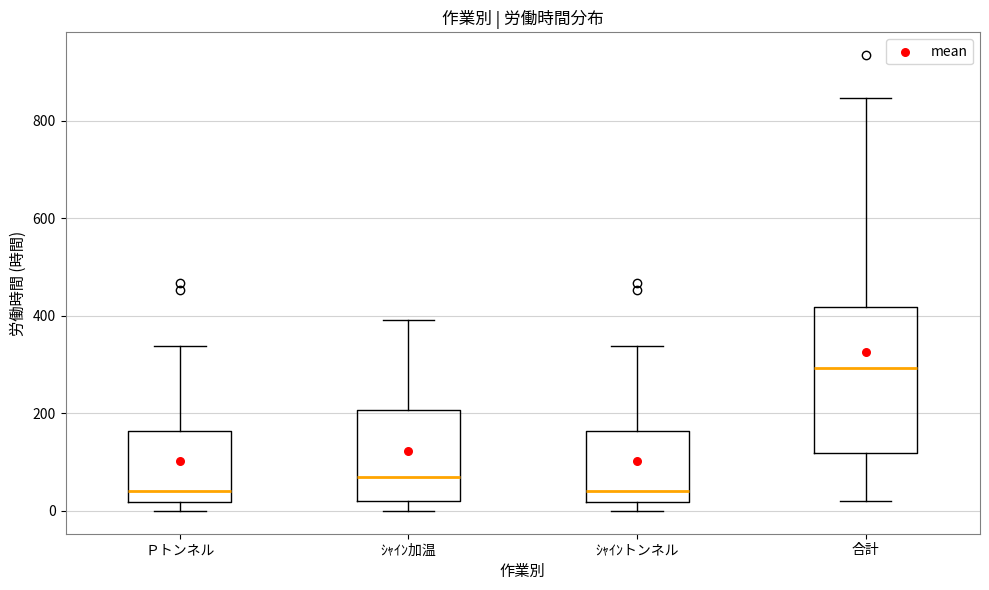

Which box is the tallest, from its lower edge to its upper edge?

合計